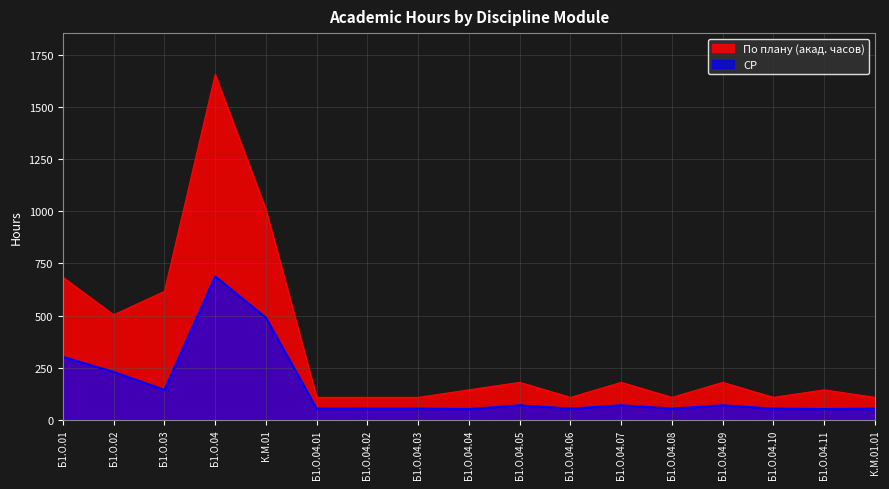

What is the sum of the По плану (акад. часов) values at К.М.01 and Б1.О.04.11?

1152